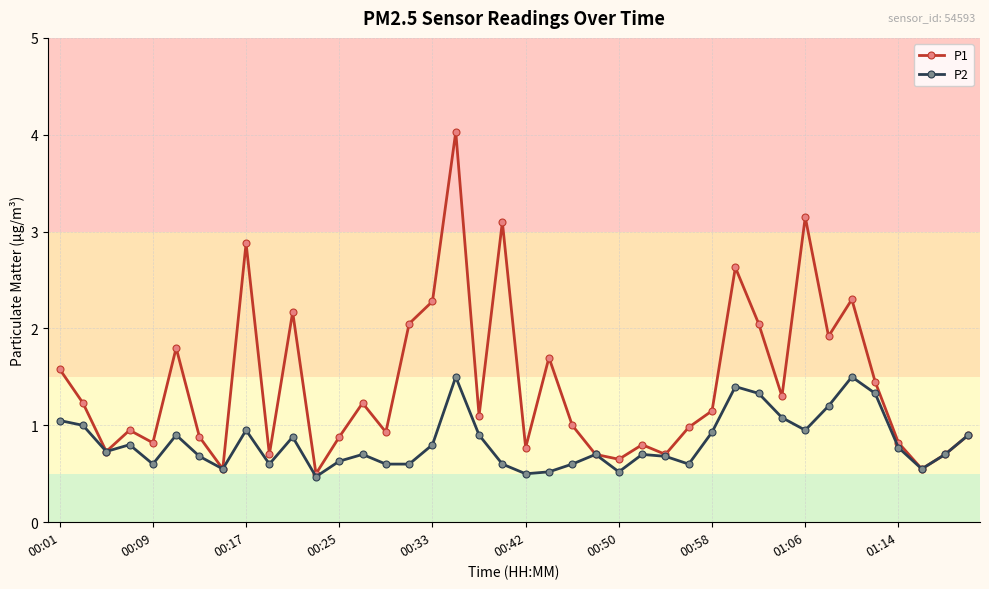

Which series has the widest spread of values?

P1